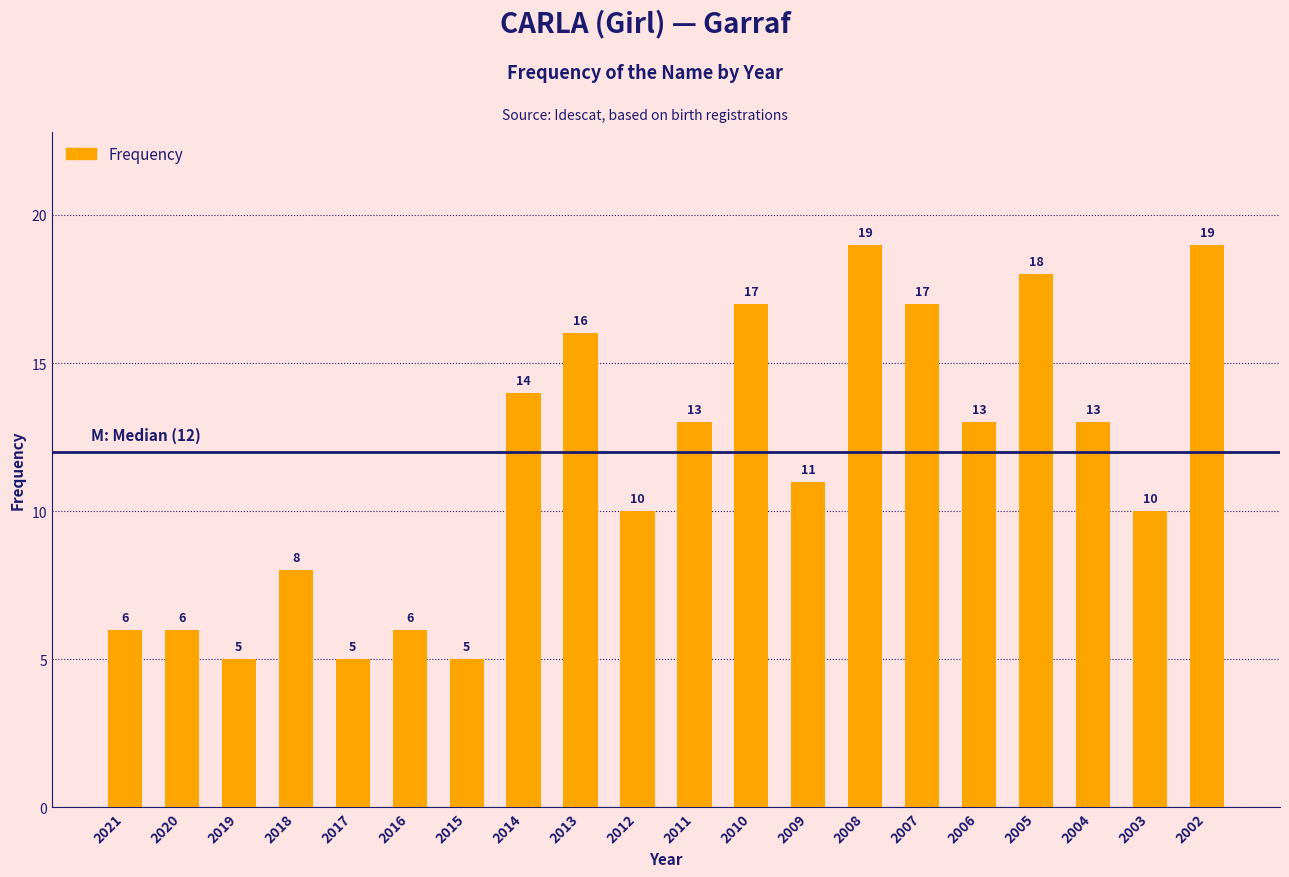

Does the chart contain any negative values?

No